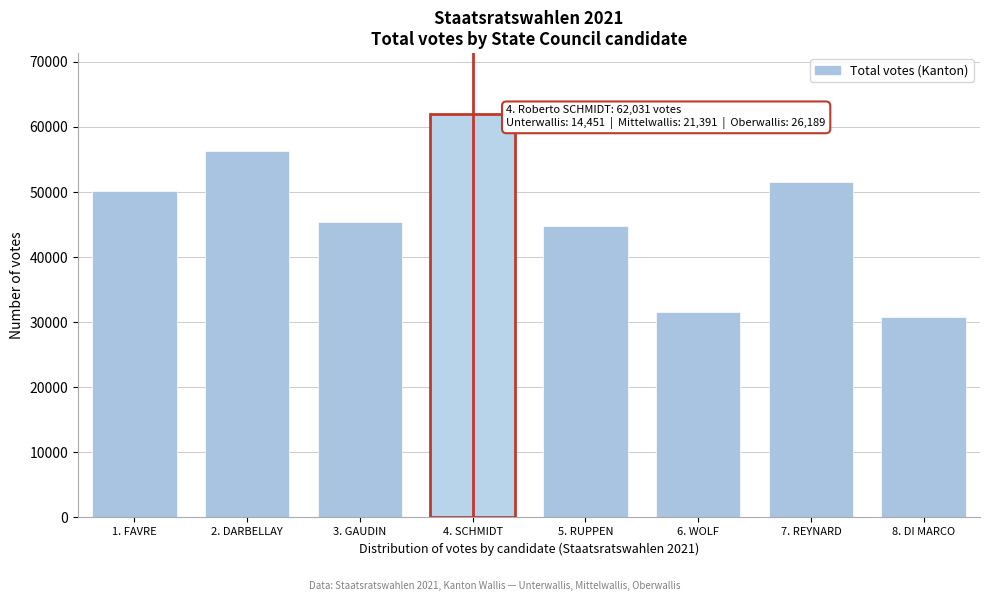

Reading left to right, transcribe all the data shown in this chart.

50199	56331	45452	62031	44734	31567	51539	30721